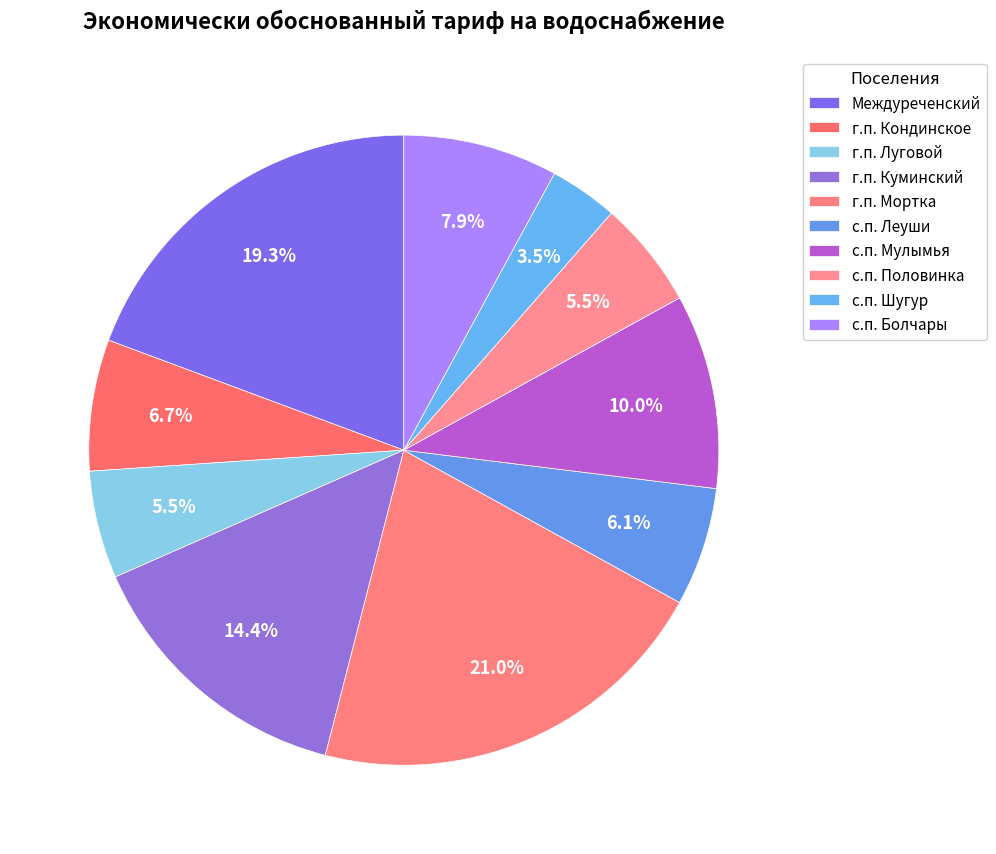

How many slices are in this pie chart?

10